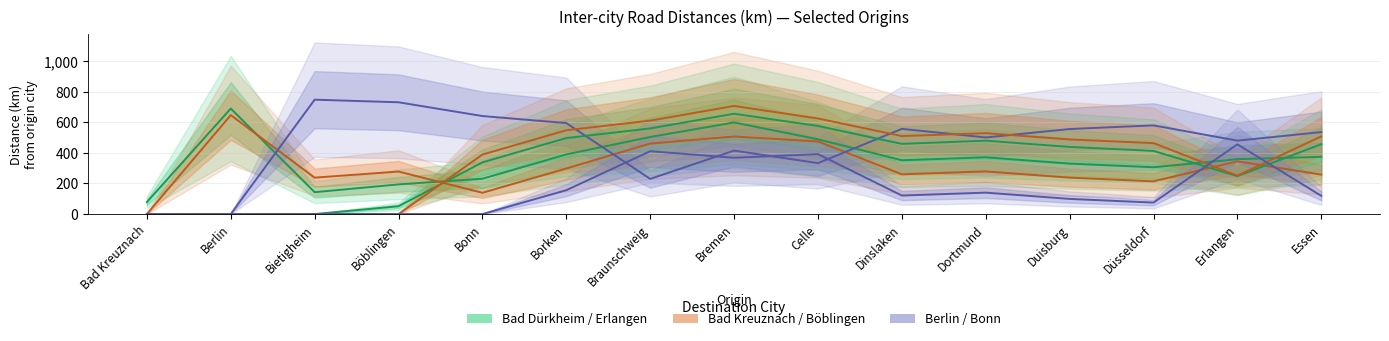

How many data points in Böblingen are above 488?

7